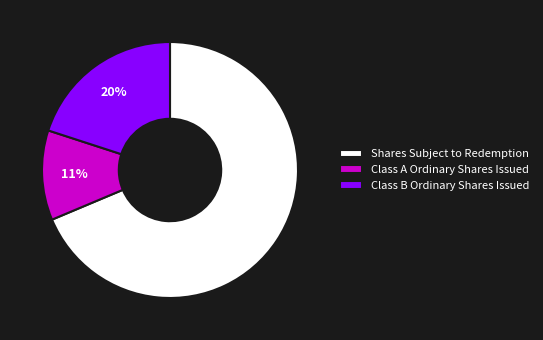

How many slices are in this pie chart?

3